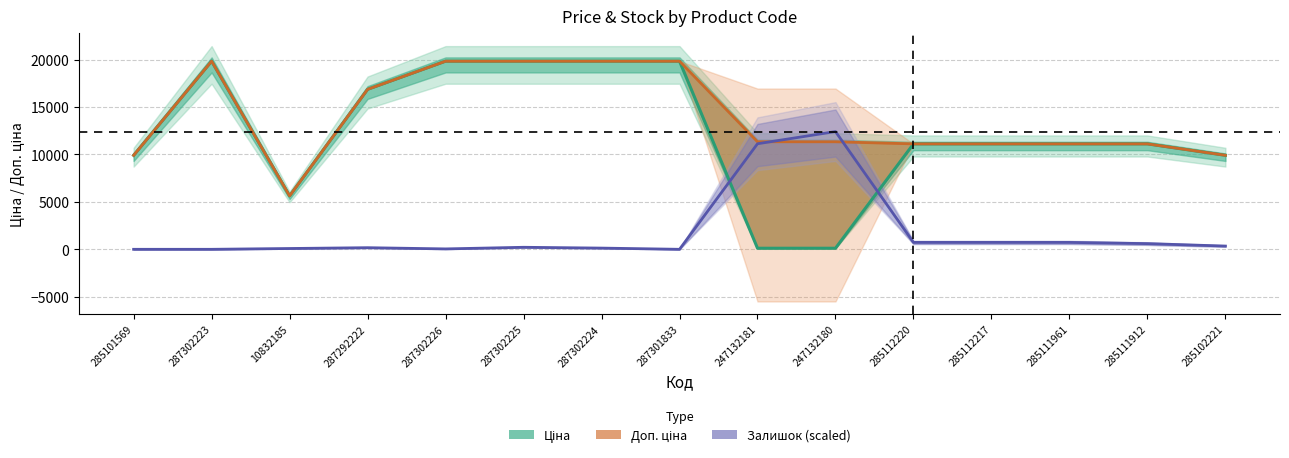

Which series has the largest range (max minus min)?

Ціна